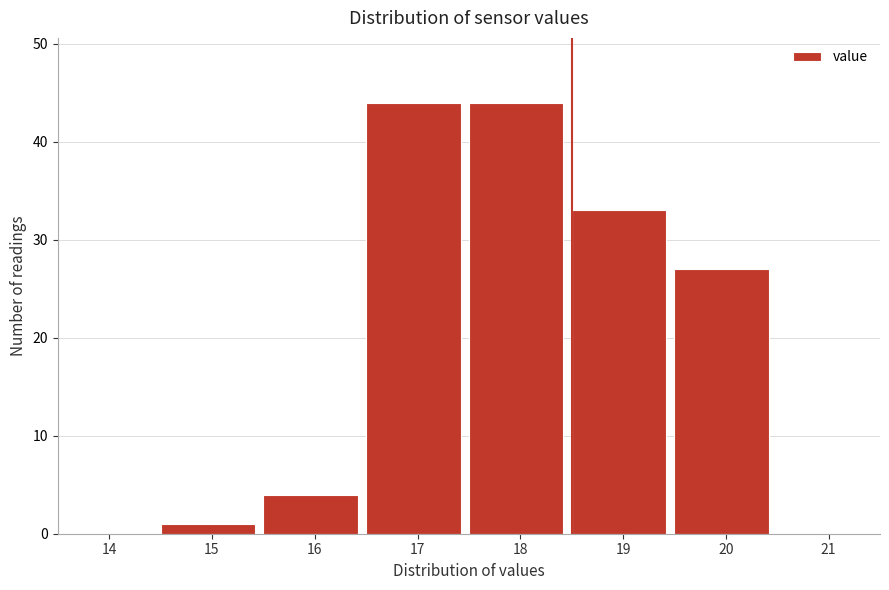

Reading left to right, what are all the values shown in this chart?

14=0	15=1	16=4	17=44	18=44	19=33	20=27	21=0